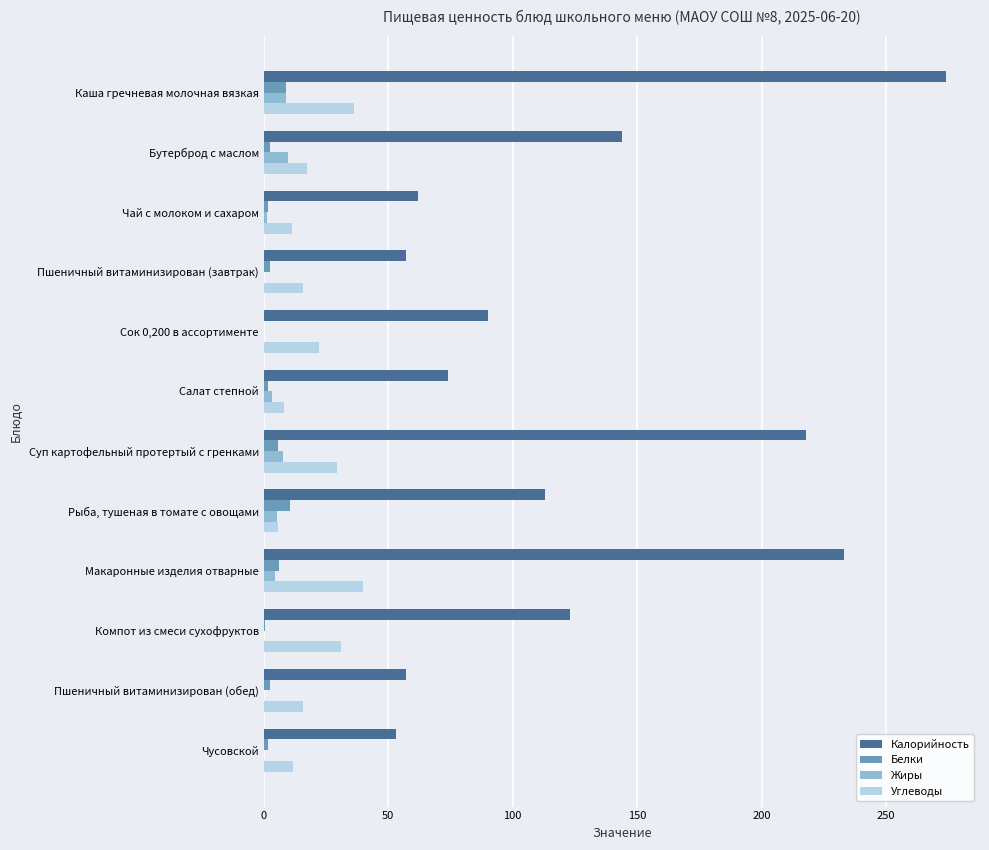

Which series has the largest total across all categories?

Калорийность